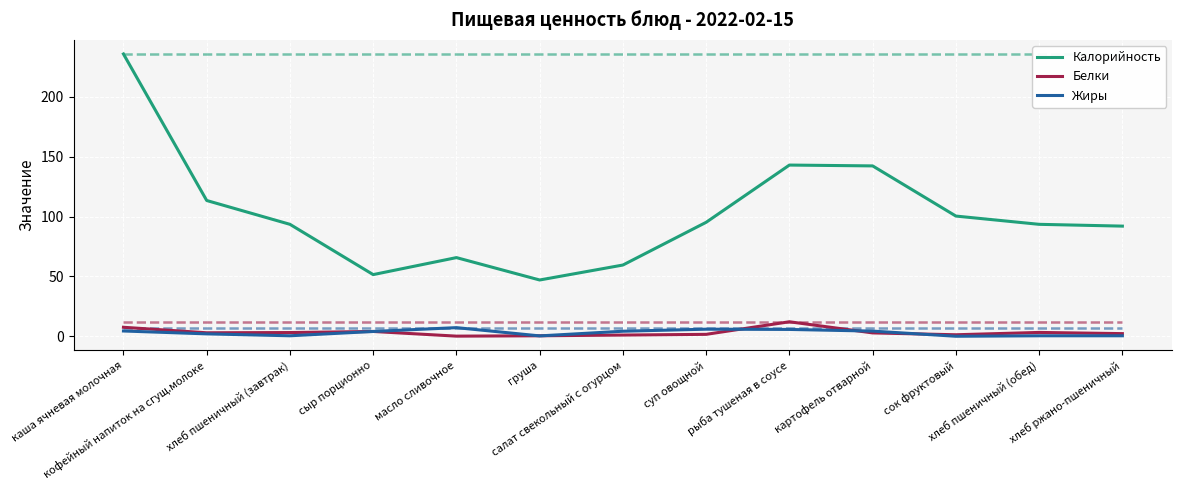

Reading left to right, transcribe all the data shown in this chart.

Калорийность: каша ячневая молочная=235.8	кофейный напиток на сгущ.молоке=113.4	хлеб пшеничный (завтрак)=93.5	сыр порционно=51.5	масло сливочное=65.7	груша=47.0	салат свекольный с огурцом=59.5	суп овощной=95.2	рыба тушеная в соусе=143.0	картофель отварной=142.3	сок фруктовый=100.4	хлеб пшеничный (обед)=93.5	хлеб ржано-пшеничный=92.0
Калорийность (max): каша ячневая молочная=235.8	кофейный напиток на сгущ.молоке=235.8	хлеб пшеничный (завтрак)=235.8	сыр порционно=235.8	масло сливочное=235.8	груша=235.8	салат свекольный с огурцом=235.8	суп овощной=235.8	рыба тушеная в соусе=235.8	картофель отварной=235.8	сок фруктовый=235.8	хлеб пшеничный (обед)=235.8	хлеб ржано-пшеничный=235.8
Белки: каша ячневая молочная=7.5	кофейный напиток на сгущ.молоке=2.9	хлеб пшеничный (завтрак)=3.1	сыр порционно=4.0	масло сливочное=0.1	груша=0.4	салат свекольный с огурцом=1.0	суп овощной=1.6	рыба тушеная в соусе=12.1	картофель отварной=2.8	сок фруктовый=1.2	хлеб пшеничный (обед)=3.2	хлеб ржано-пшеничный=2.2
Белки (max): каша ячневая молочная=12.1	кофейный напиток на сгущ.молоке=12.1	хлеб пшеничный (завтрак)=12.1	сыр порционно=12.1	масло сливочное=12.1	груша=12.1	салат свекольный с огурцом=12.1	суп овощной=12.1	рыба тушеная в соусе=12.1	картофель отварной=12.1	сок фруктовый=12.1	хлеб пшеничный (обед)=12.1	хлеб ржано-пшеничный=12.1
Жиры: каша ячневая молочная=4.4	кофейный напиток на сгущ.молоке=2.0	хлеб пшеничный (завтрак)=0.4	сыр порционно=4.0	масло сливочное=7.2	груша=0.3	салат свекольный с огурцом=4.2	суп овощной=5.9	рыба тушеная в соусе=5.7	картофель отварной=4.3	сок фруктовый=0.0	хлеб пшеничный (обед)=0.4	хлеб ржано-пшеничный=0.4
Жиры (max): каша ячневая молочная=7.2	кофейный напиток на сгущ.молоке=7.2	хлеб пшеничный (завтрак)=7.2	сыр порционно=7.2	масло сливочное=7.2	груша=7.2	салат свекольный с огурцом=7.2	суп овощной=7.2	рыба тушеная в соусе=7.2	картофель отварной=7.2	сок фруктовый=7.2	хлеб пшеничный (обед)=7.2	хлеб ржано-пшеничный=7.2